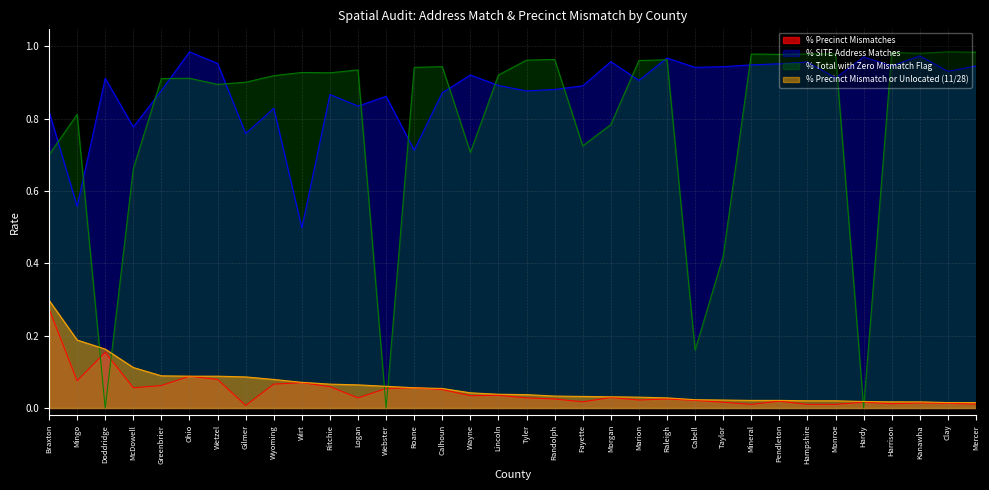

At which category does % SITE Address Matches reach its first local valley?

Mingo